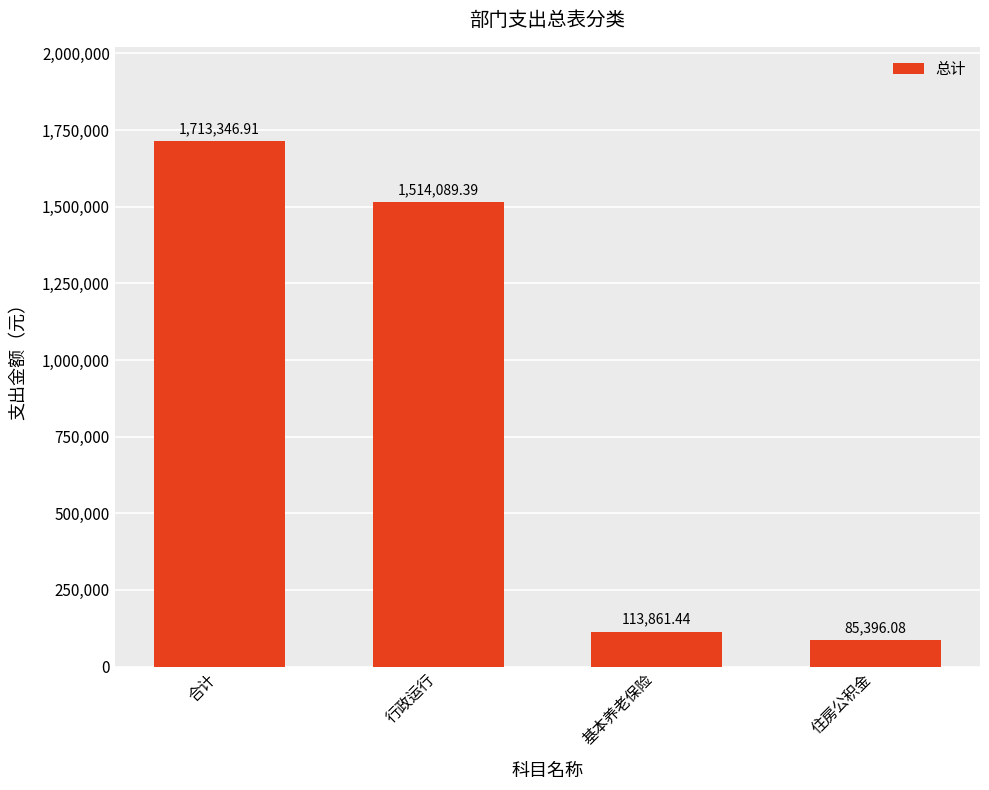

True or false: the data shows 1514089.4 at 行政运行.

True